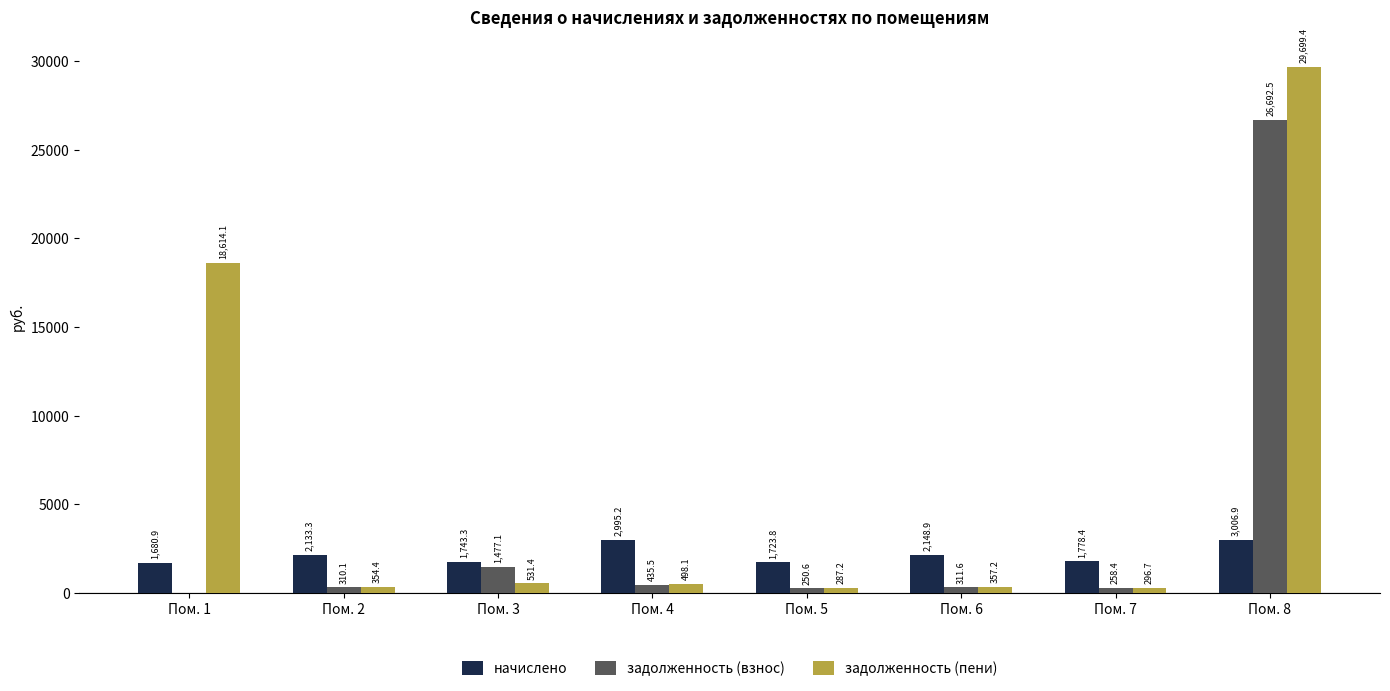

Is it true that задолженность (пени) equals 354.4 at Пом. 2?

True